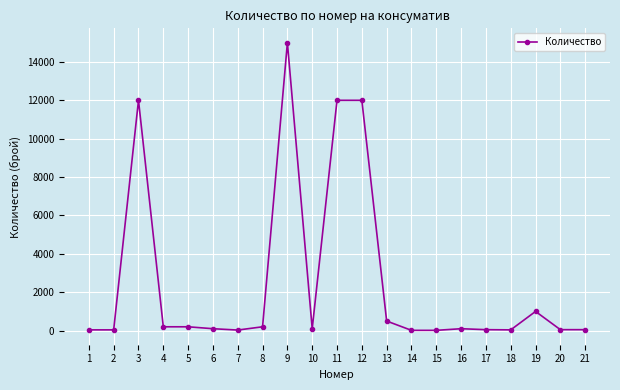

The chart shows a value of 12000 at 12. True or false?

True